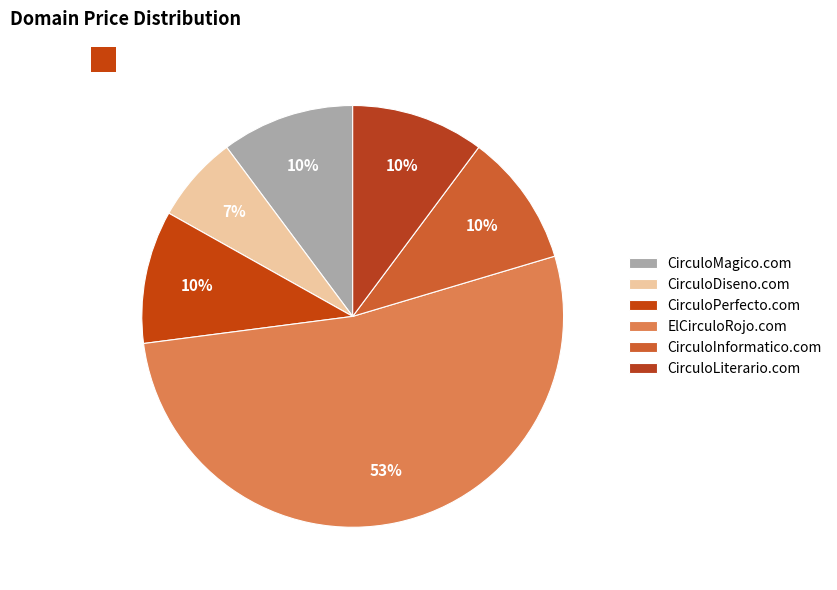

How many segments does this pie chart have?

6